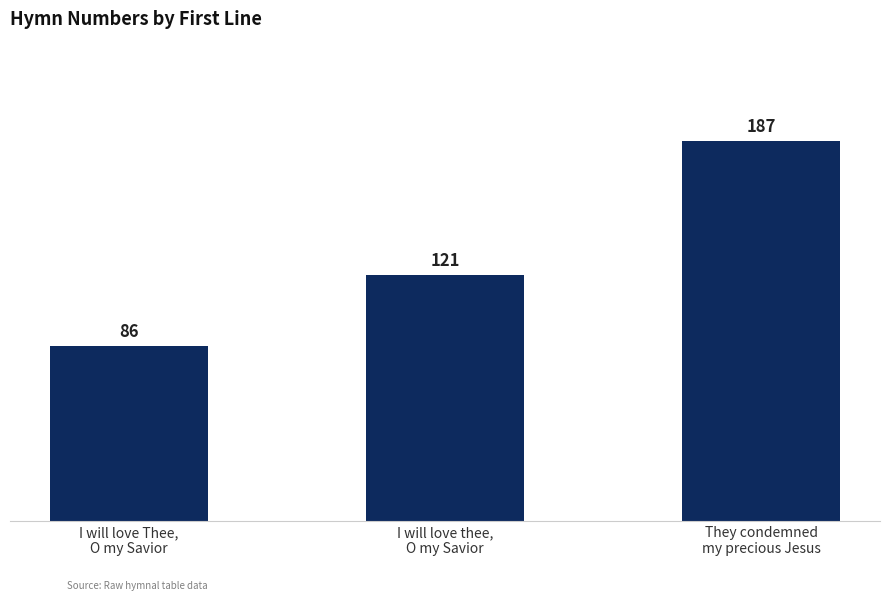

Between They condemned
my precious Jesus and I will love Thee,
O my Savior, which is larger?

They condemned
my precious Jesus